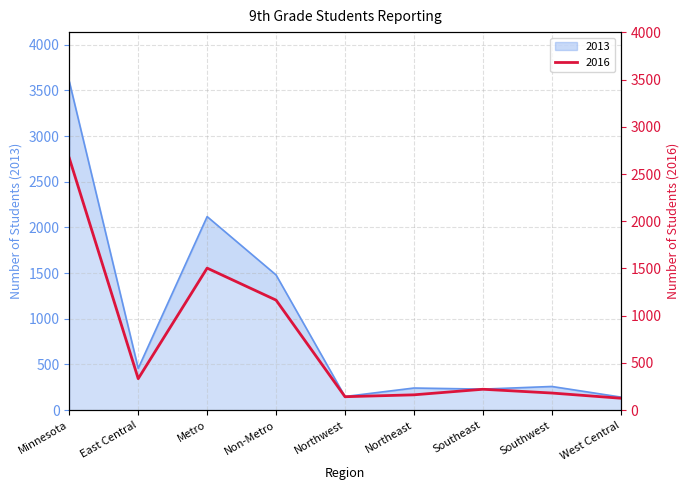

What position from the right is Northwest?

5